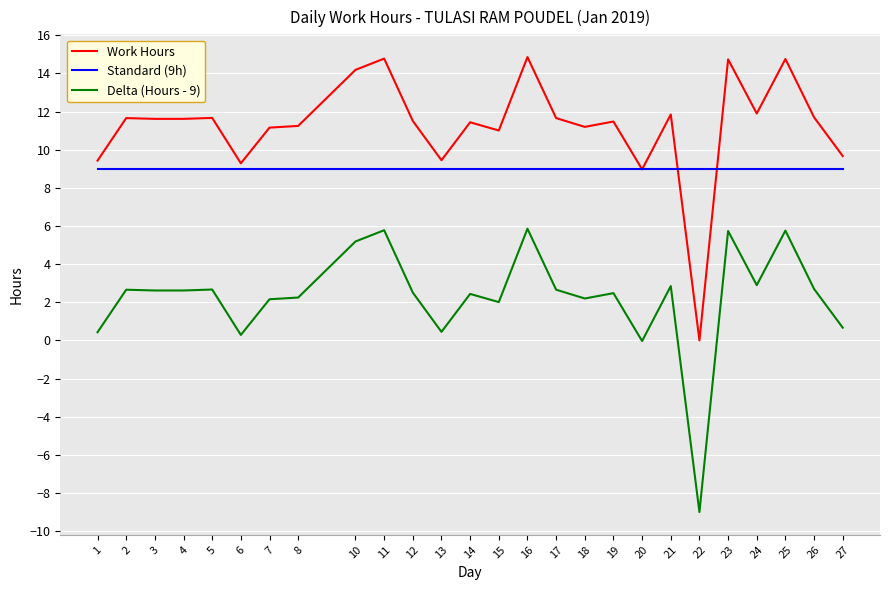

Is it true that Work Hours equals 9.3 at 23?

False